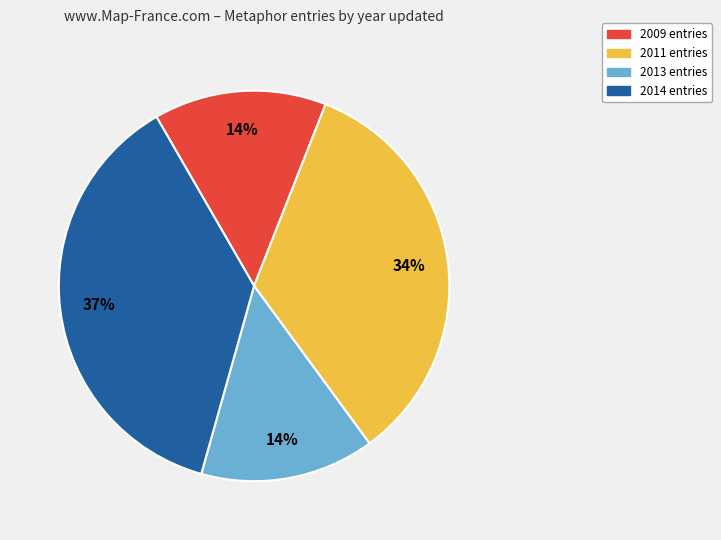

Is there a majority slice in this chart?

No